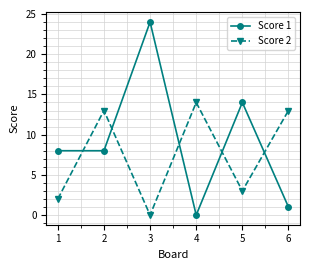

Which series has the largest range (max minus min)?

Score 1